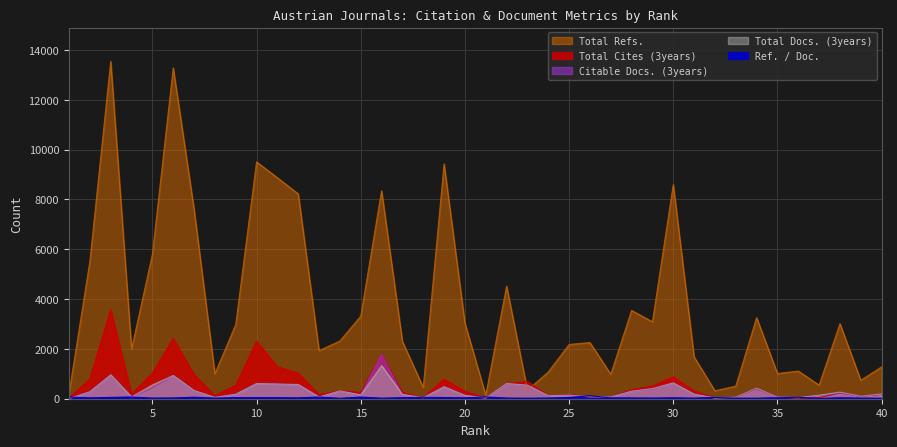

The value of Ref. / Doc. at 27 is 20. True or false?

False